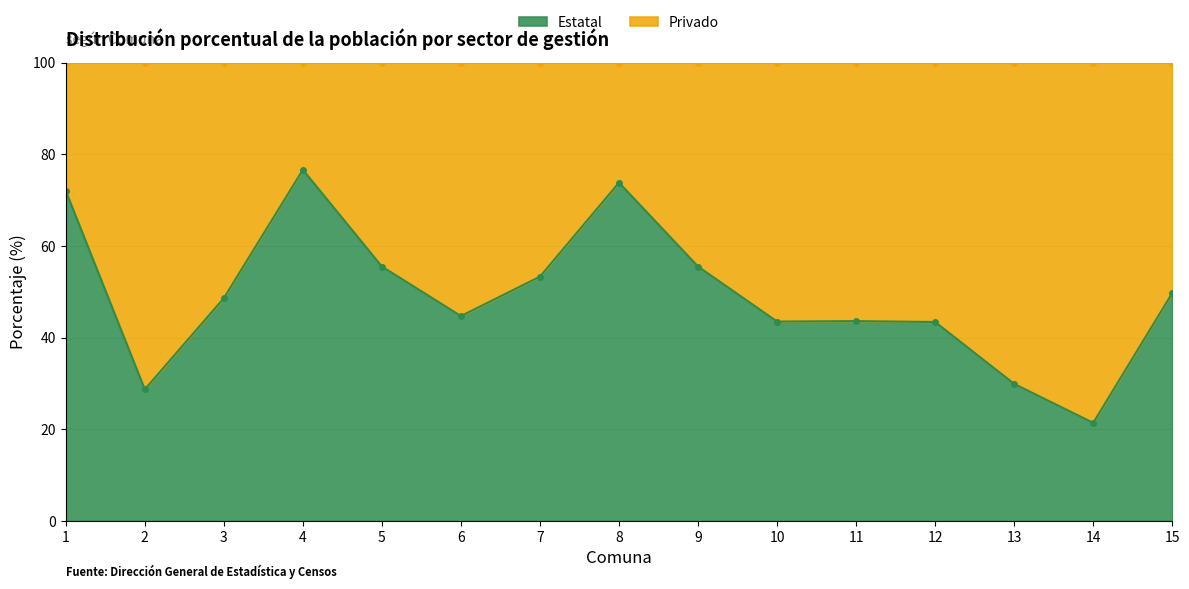

How many lines are shown in the chart?

1